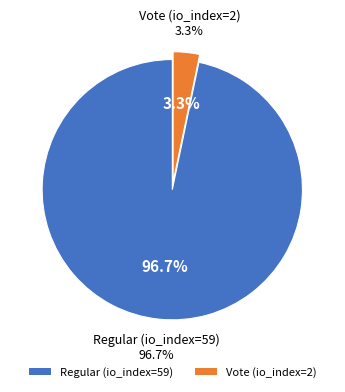

Does any single category account for the majority?

Yes